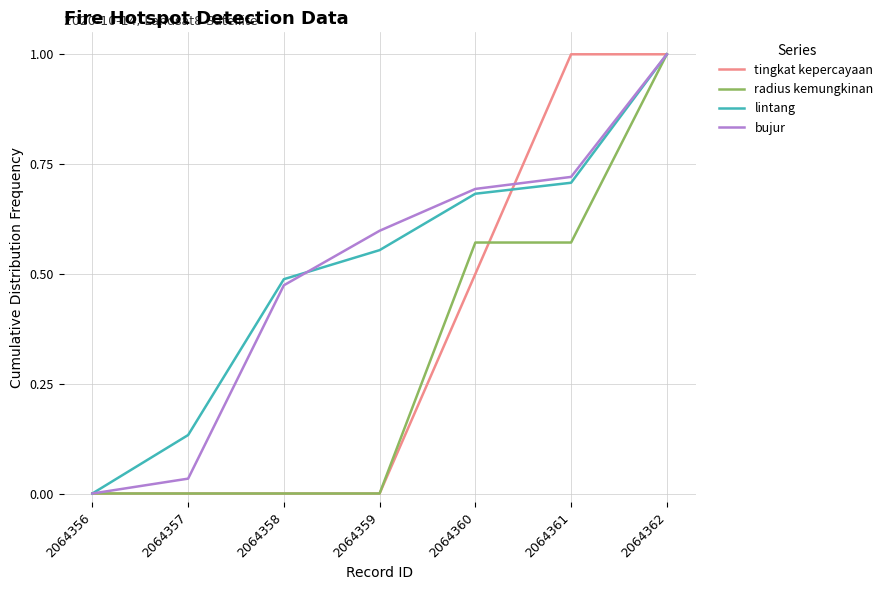

How many positive values does the bujur series have?

6